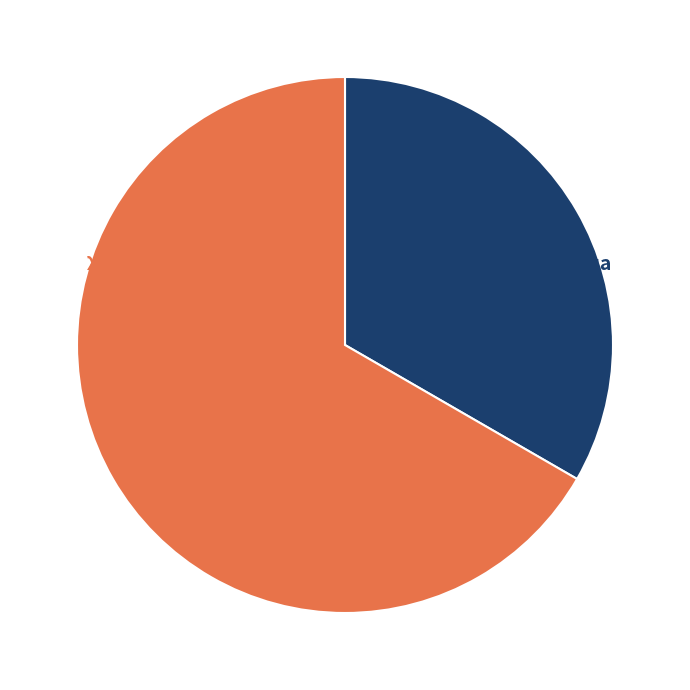

To the nearest percent, what is the average slice percentage?

50%